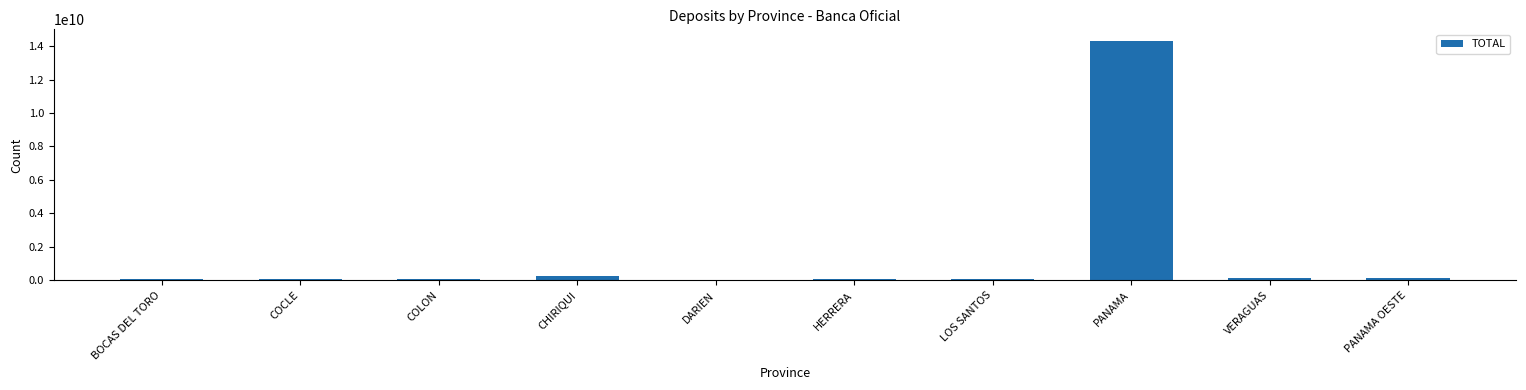

True or false: the data shows 14285655333.2 at PANAMA.

True